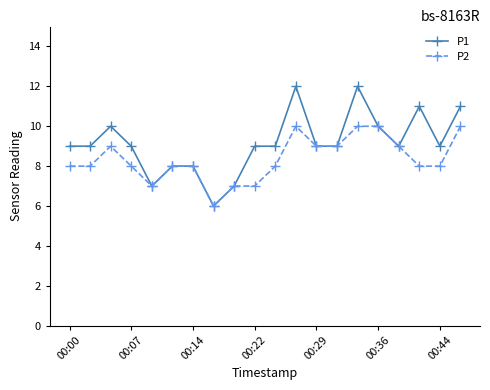

True or false: P1 has more than 2 points higher than both neighbors.

True